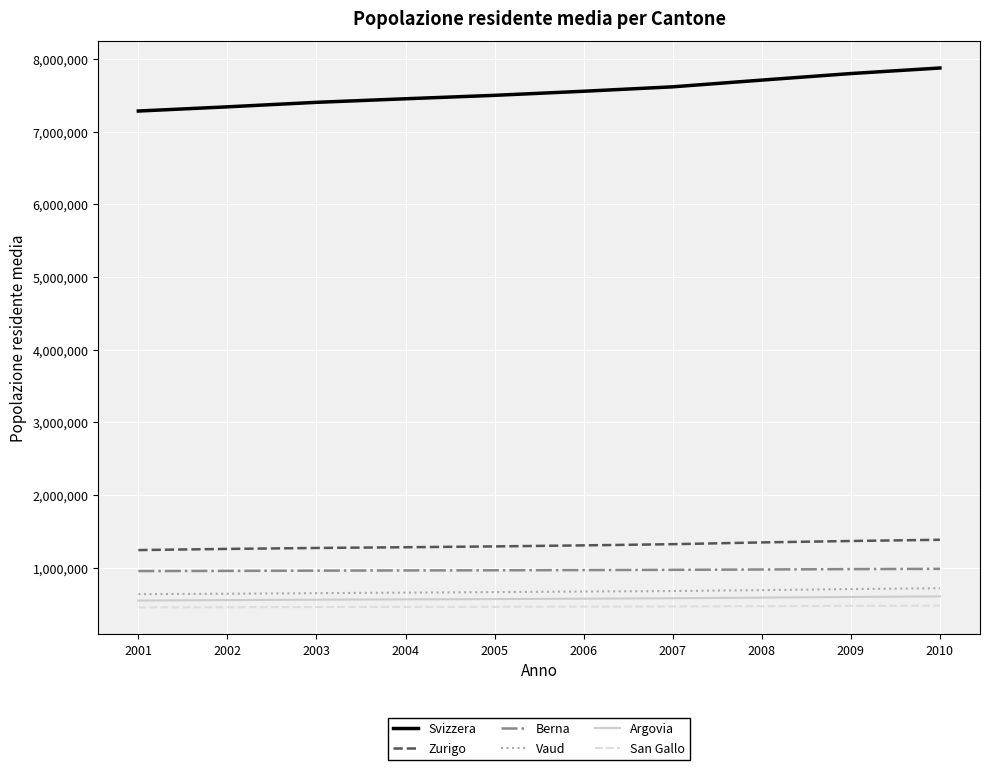

What is the total value across all series at 2003?

11299998